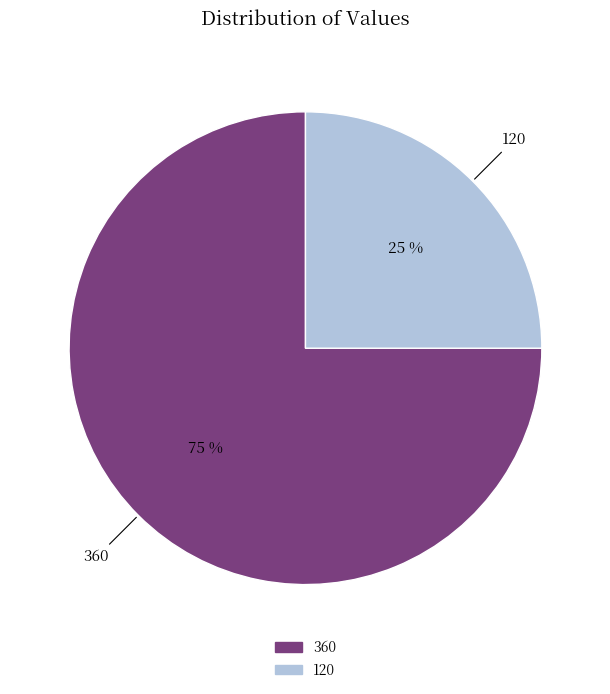

To the nearest percent, what portion does 120 represent?

25%